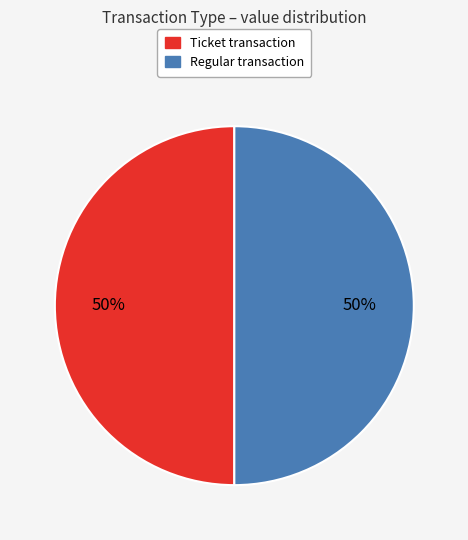

Count the number of slices in the pie.

2